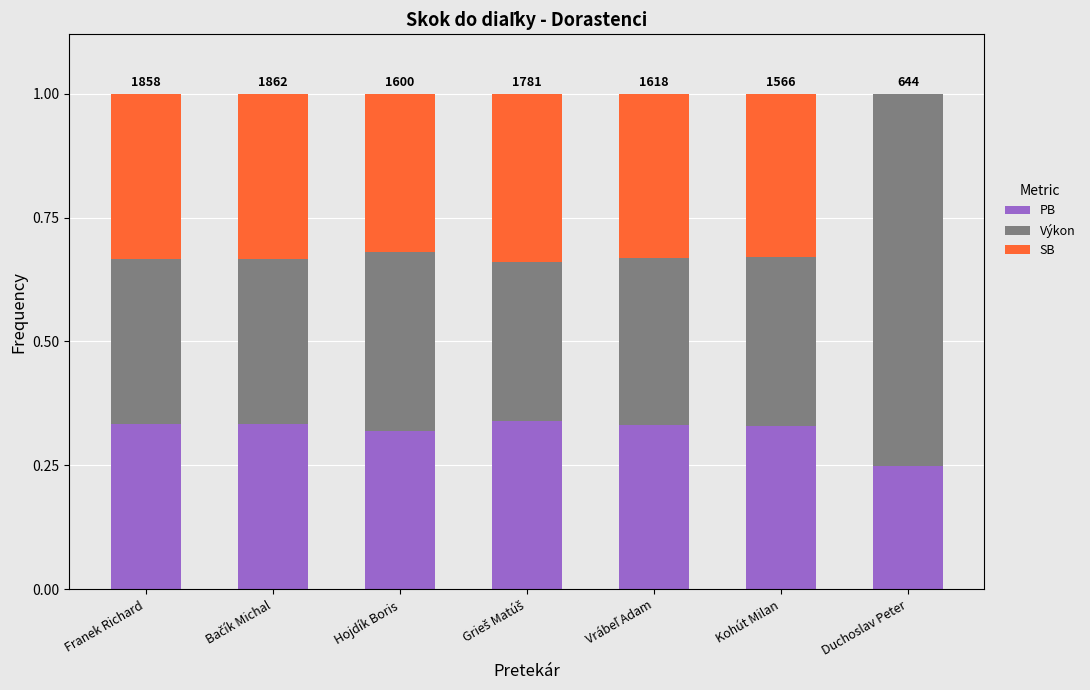

What is the total value across all series at Duchoslav Peter?

1.0